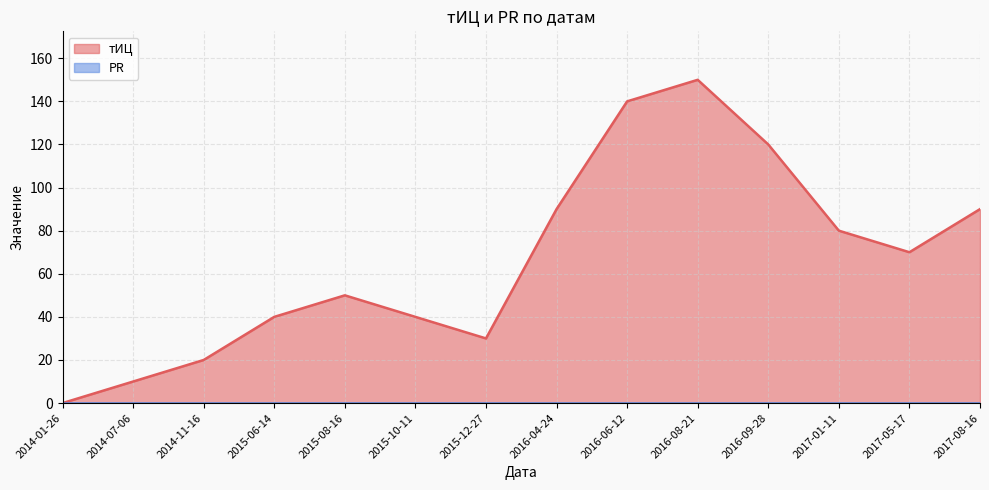

Count the number of data series in this chart.

2